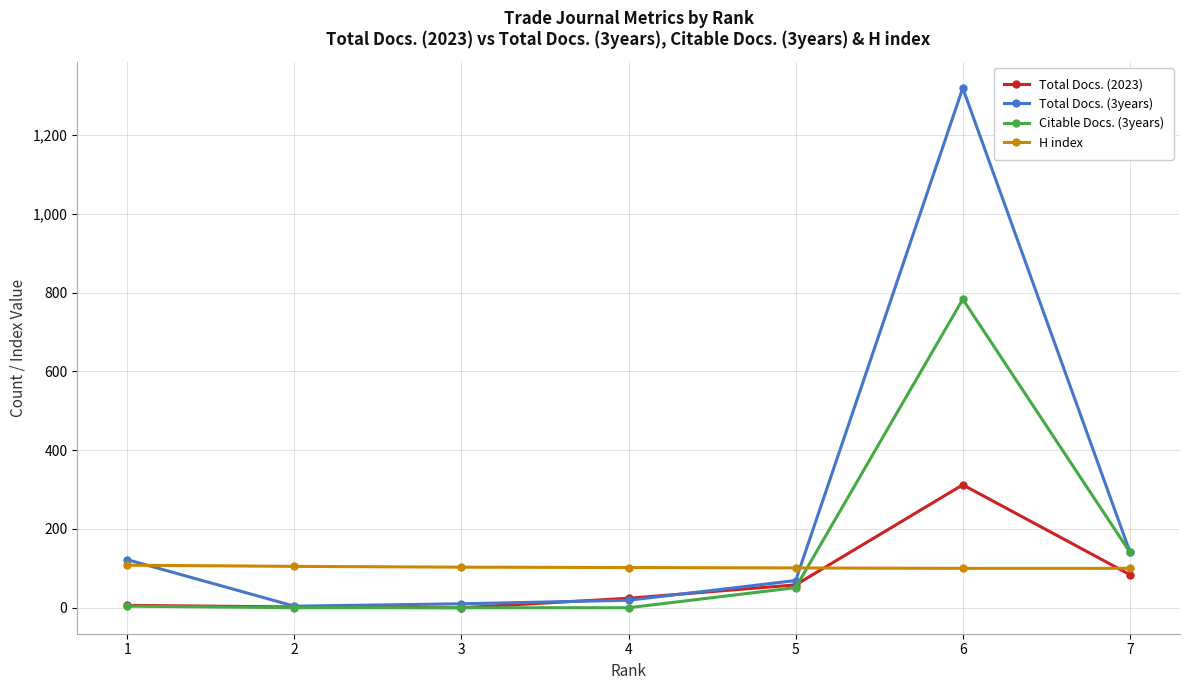

How many series are shown in this chart?

4